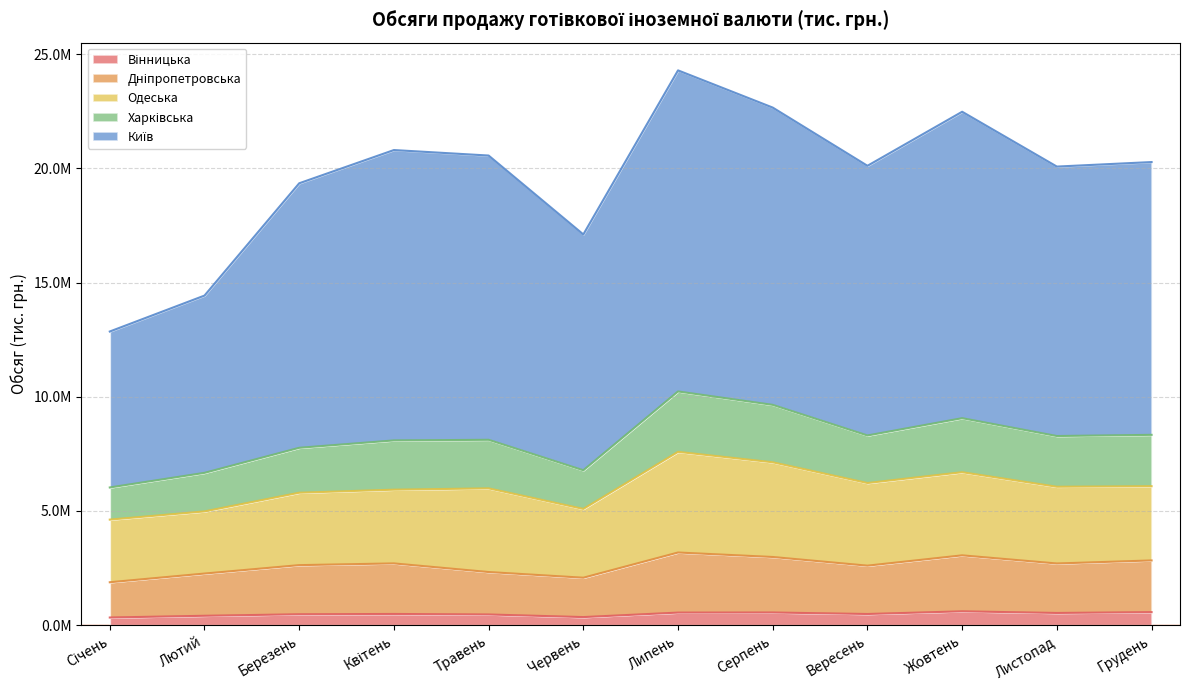

How many data points in Вінницька are above 489842?

6